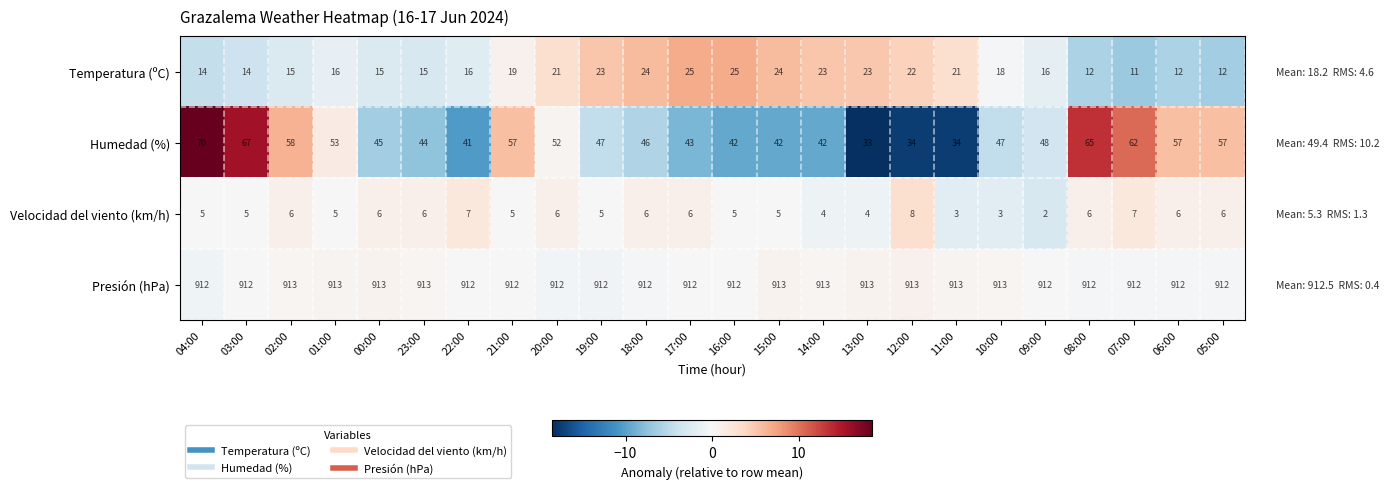

What is the sum of all Velocidad del viento (km/h) values?

127